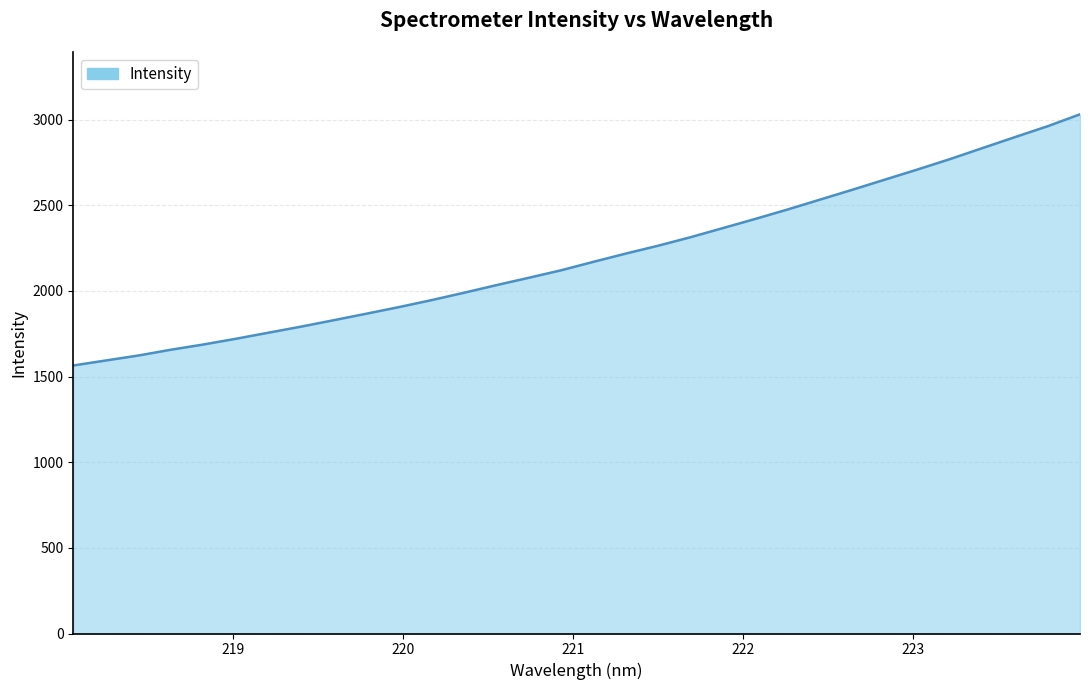

What is the greatest value displayed?

3030.6